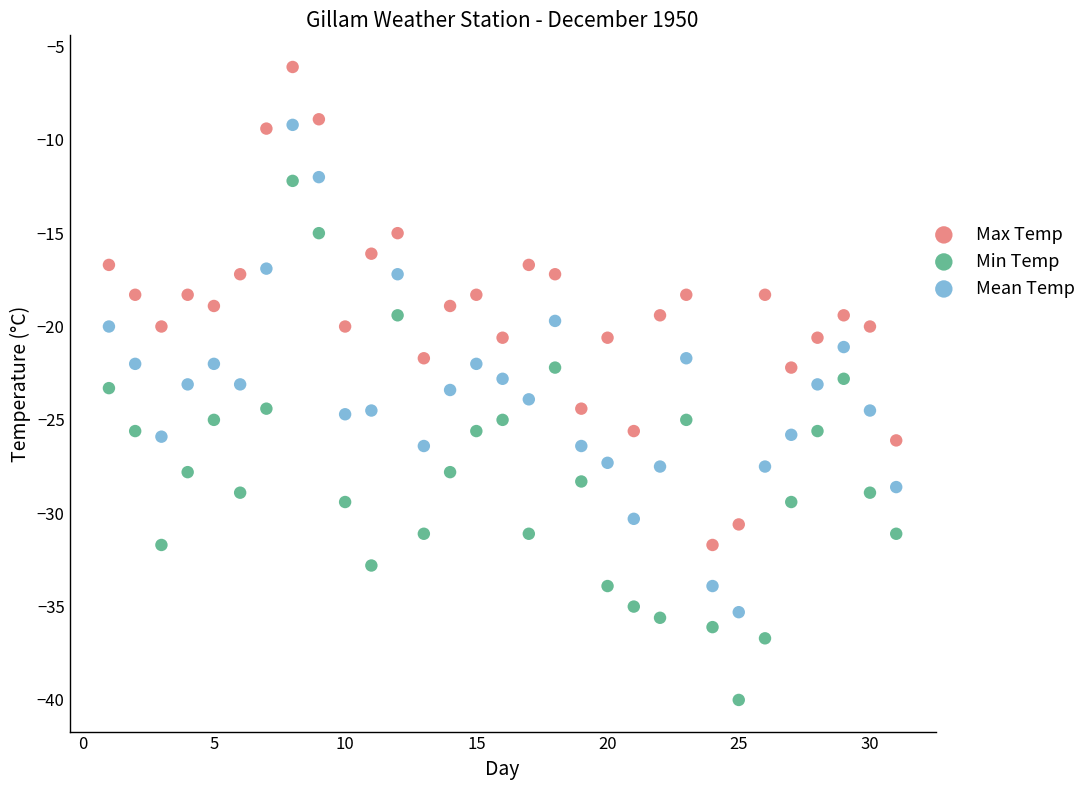

Across all data points, what is the range of Y values (max minus min)?

33.9